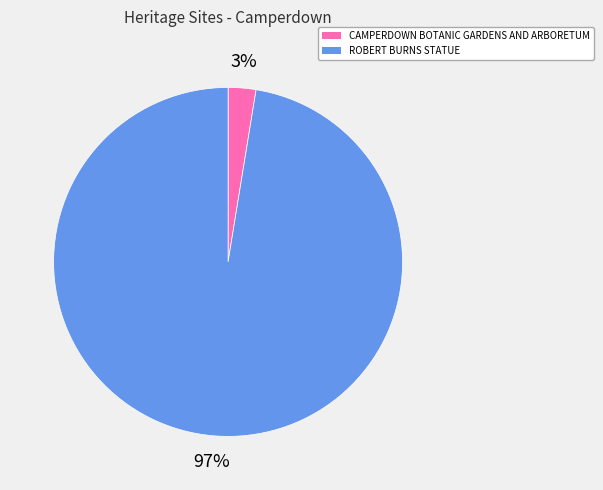

To the nearest percent, what is the combined percentage of CAMPERDOWN BOTANIC GARDENS AND ARBORETUM and ROBERT BURNS STATUE?

100%